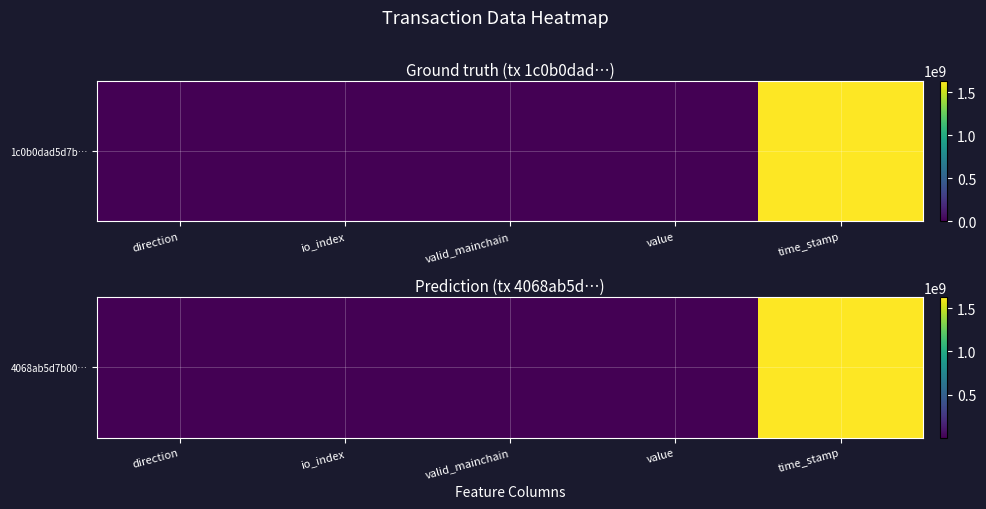

What is the change in value from direction to time_stamp?

+1634206781.0